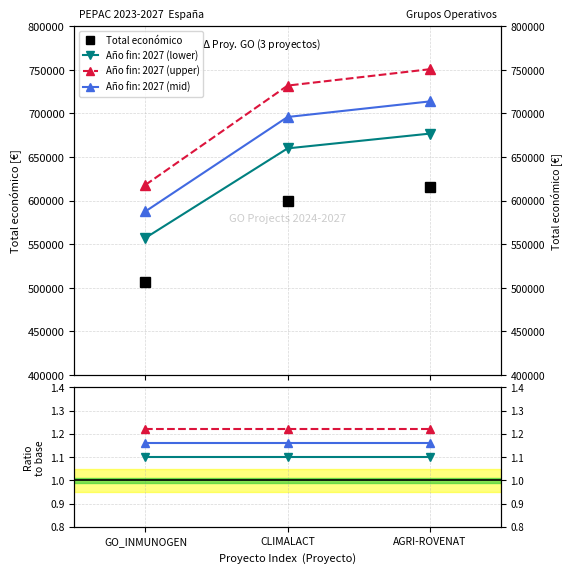

The value of mid/base at AGRI-ROVENAT is 1.2. True or false?

True